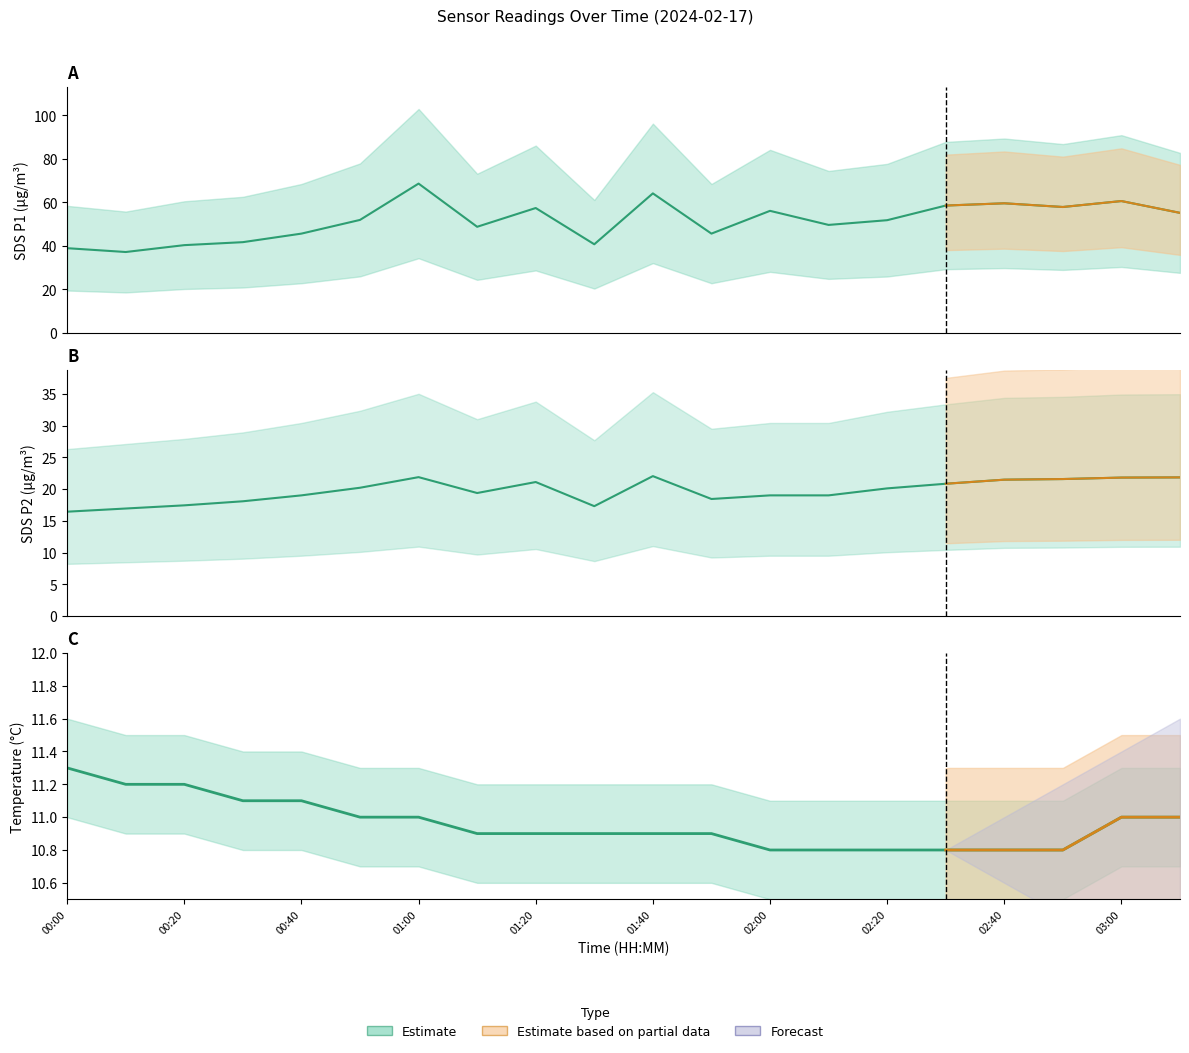

How many series are shown in this chart?

3